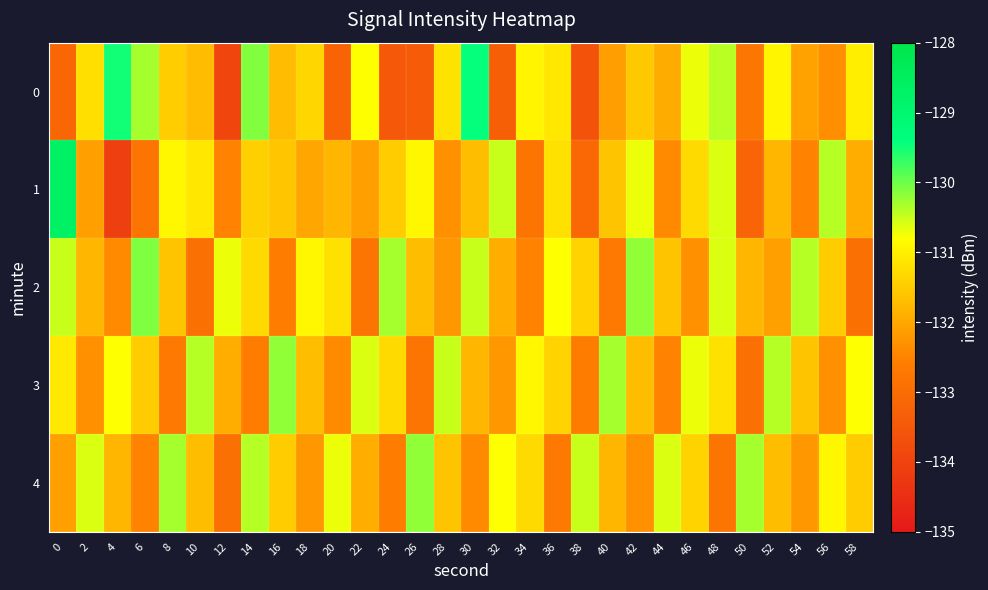

What is the total value across all series at 26?

-659.0